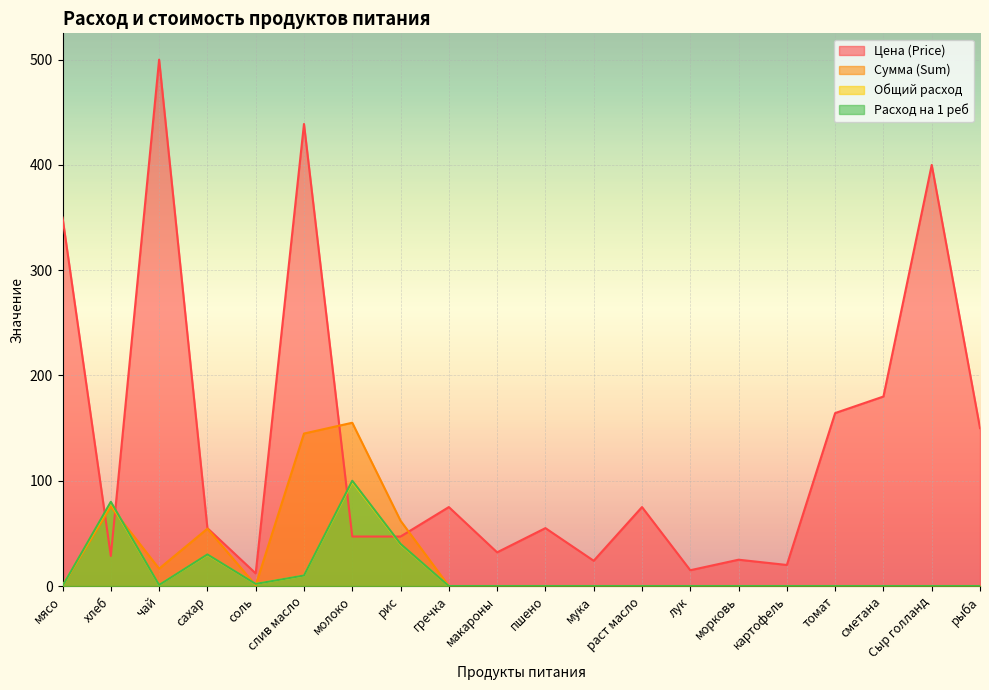

Rank the series at слив масло from highest to lowest value.

Цена (Price), Сумма (Sum), Расход на 1 реб, Общий расход